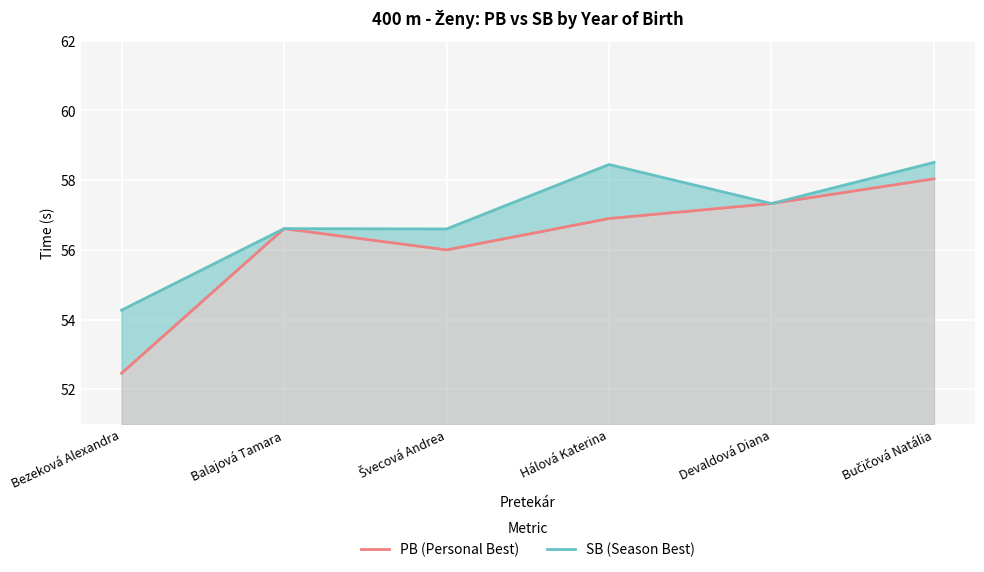

At Švecová Andrea, list the series in order from largest to smallest.

SB line, PB line